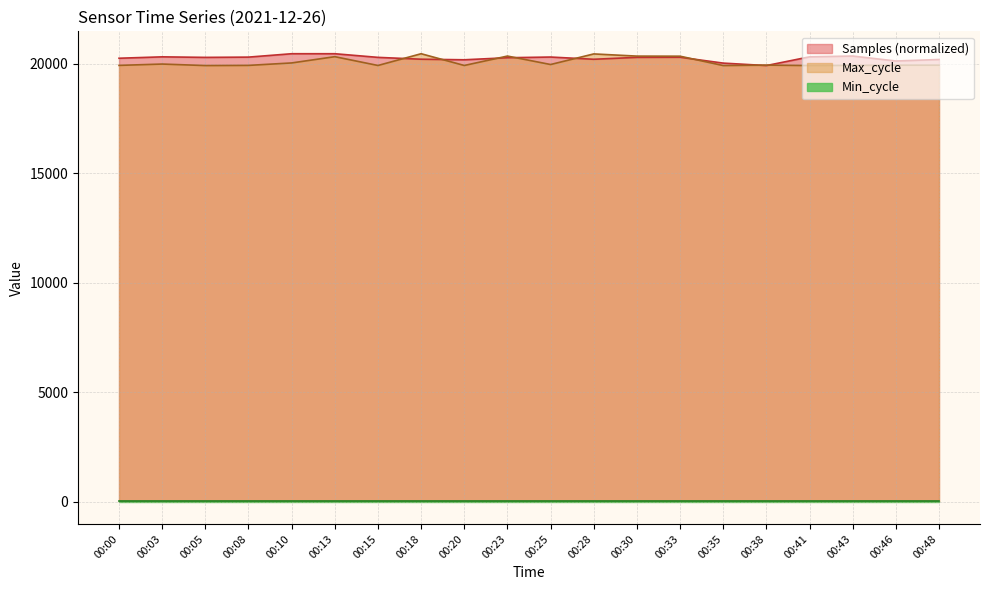

What is the difference between the Samples values at 00:33 and 00:00?

44.9